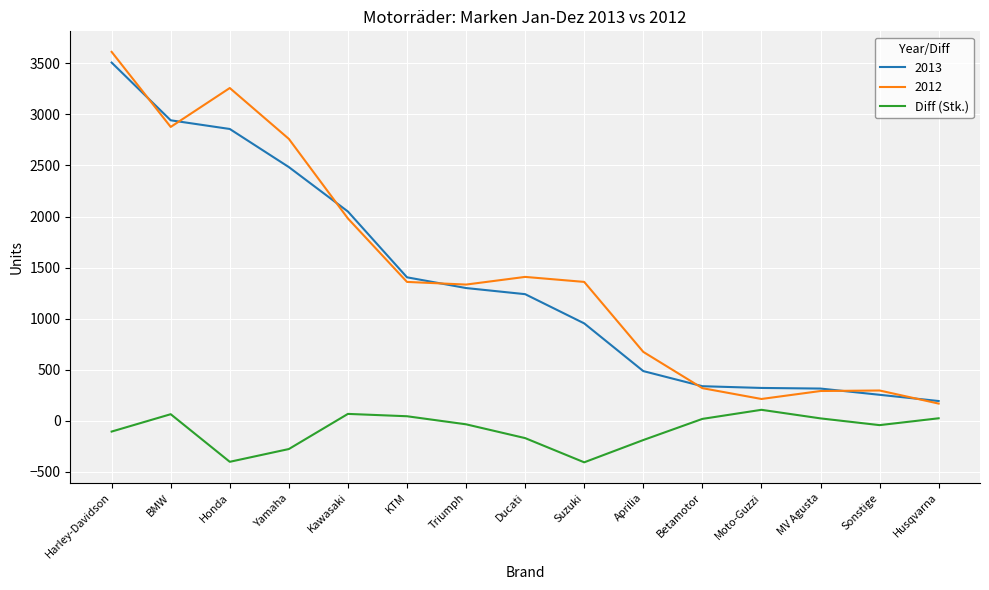

How many lines are shown in the chart?

3